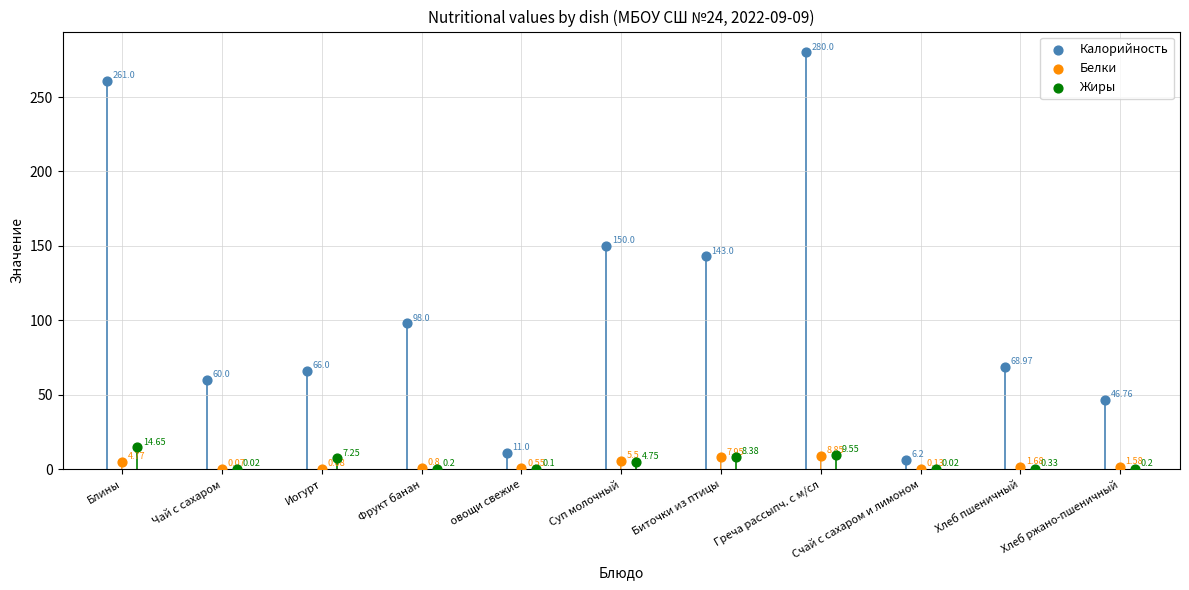

Which series contains the highest Y value?

Калорийность